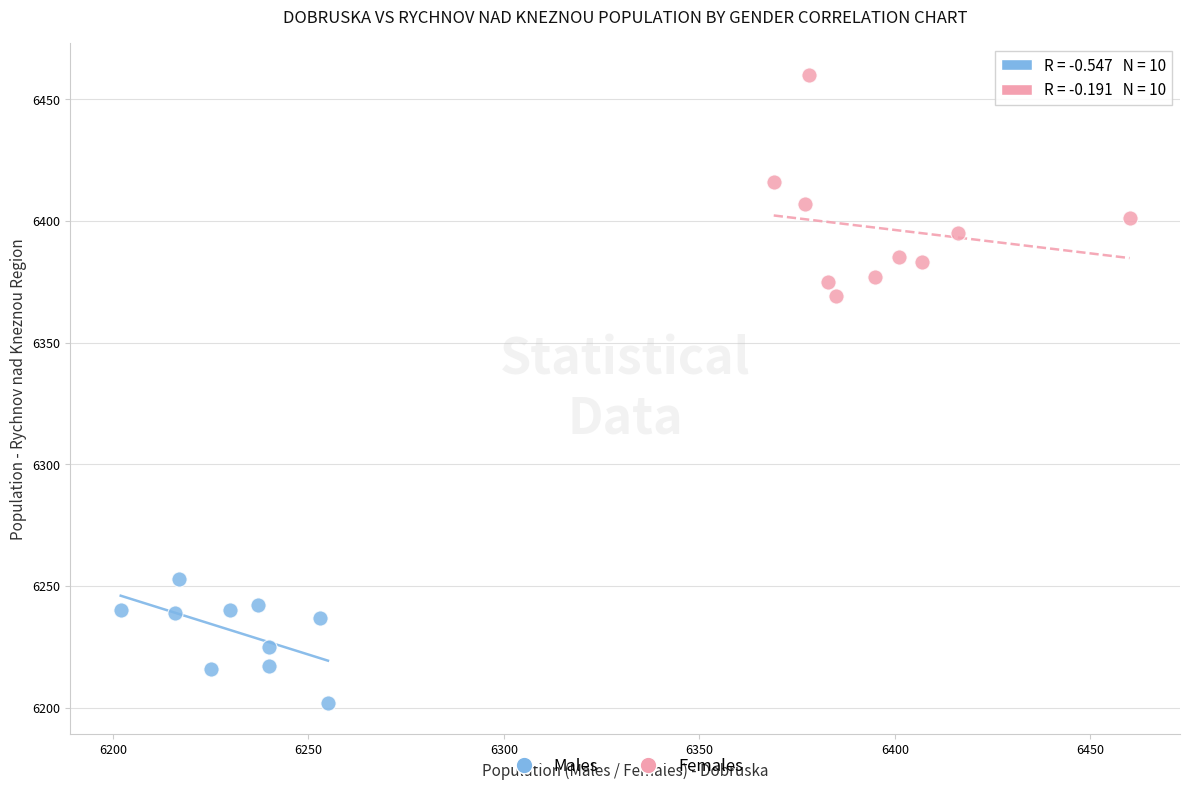

Which series contains the lowest Y value?

Males